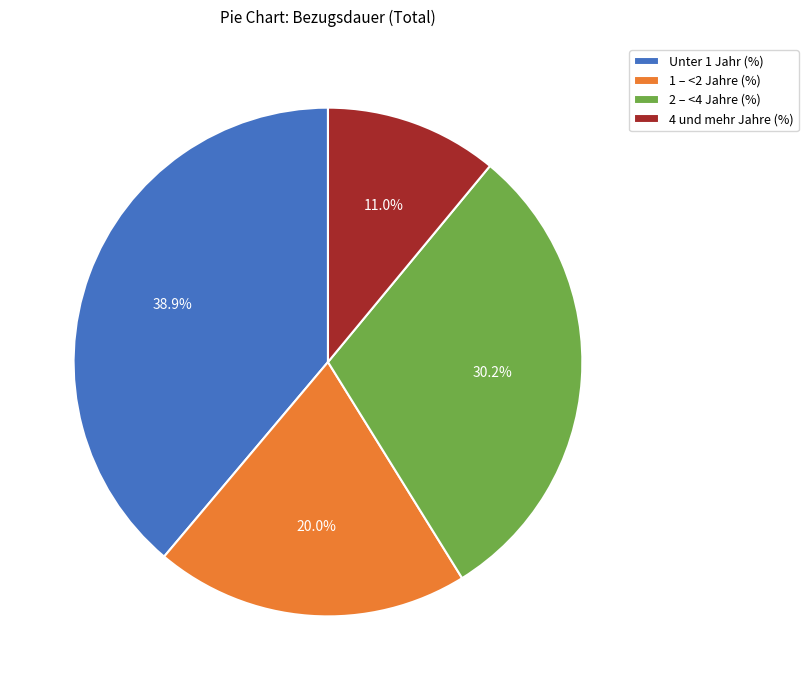

Which category has the biggest portion of the pie?

Unter 1 Jahr (%)